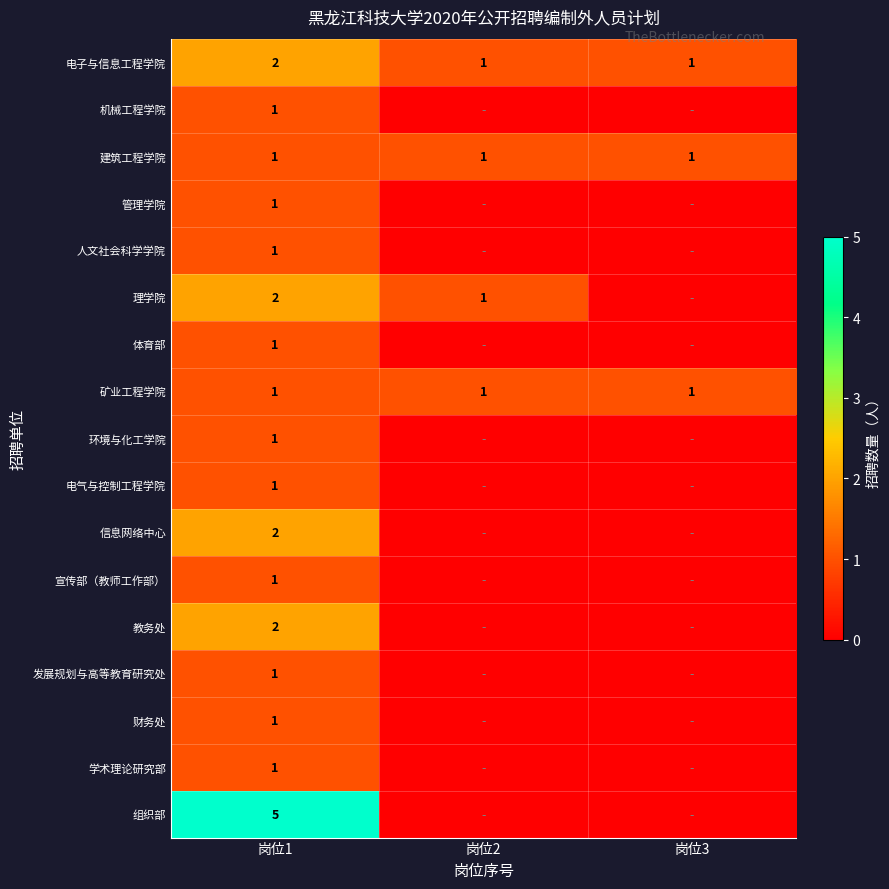

Which category has the highest value in the 电子与信息工程学院 series?

岗位1